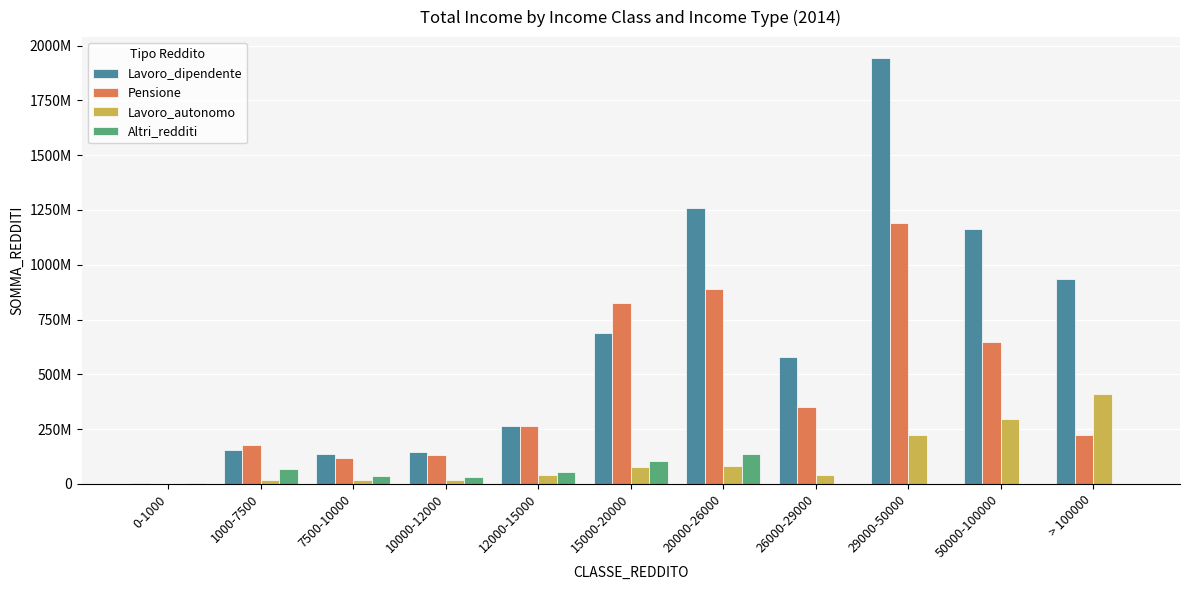

Are the bars grouped side by side (vs. stacked)?

Yes